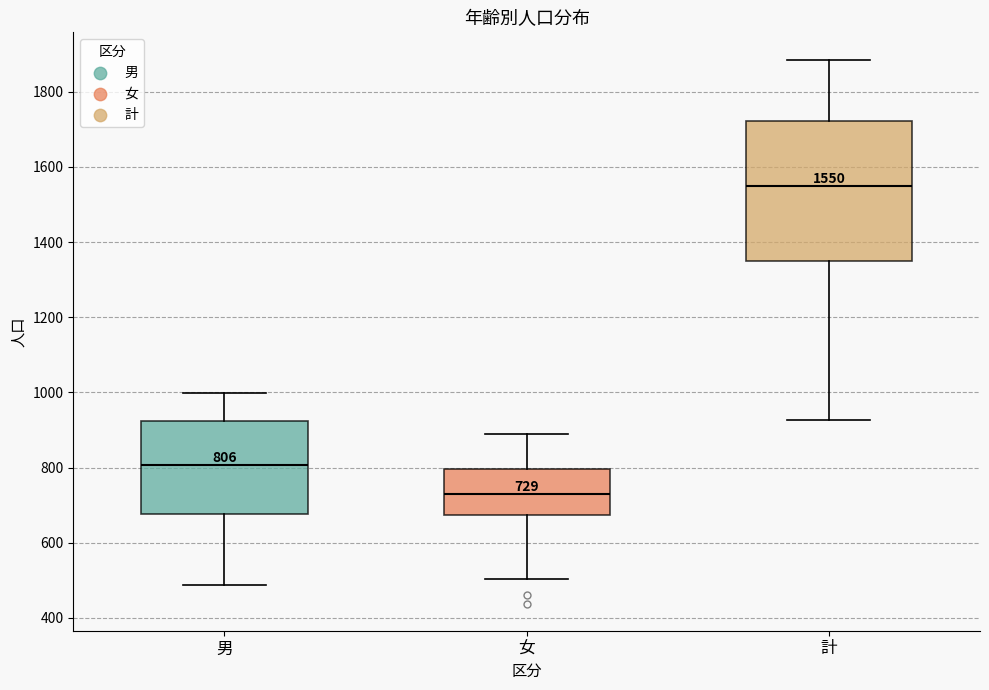

Which box's median line is the highest?

計